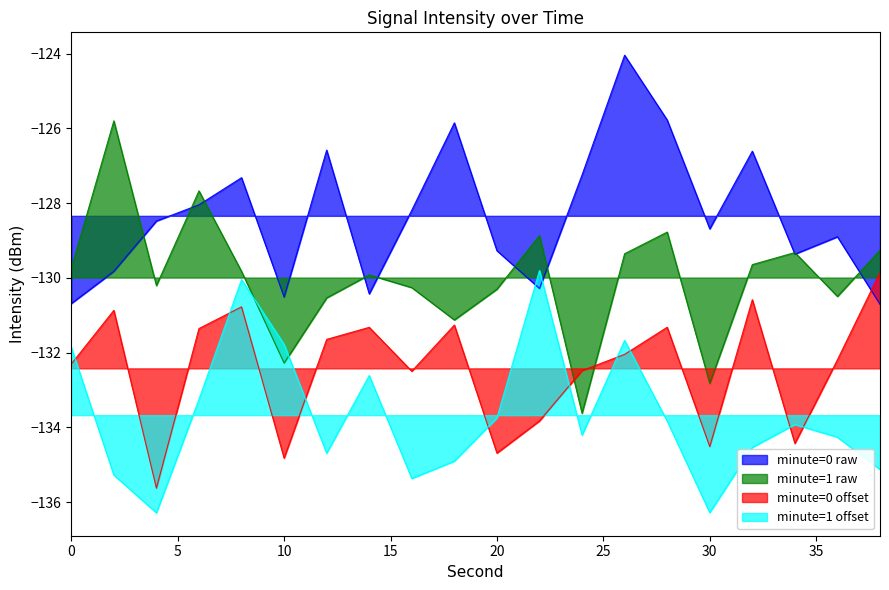

How many times do intensity_minute_3 and intensity_minute_0 cross each other?

2